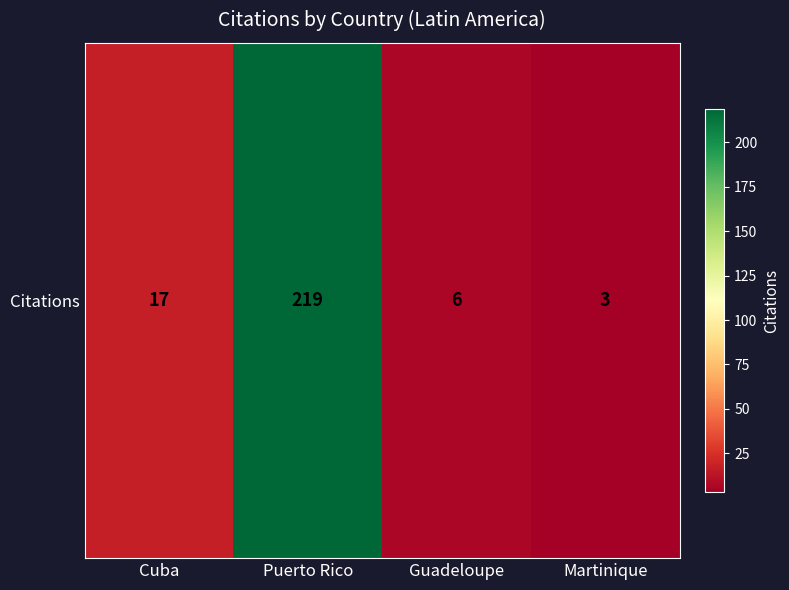

Rank the categories by value from lowest to highest.

Martinique, Guadeloupe, Cuba, Puerto Rico